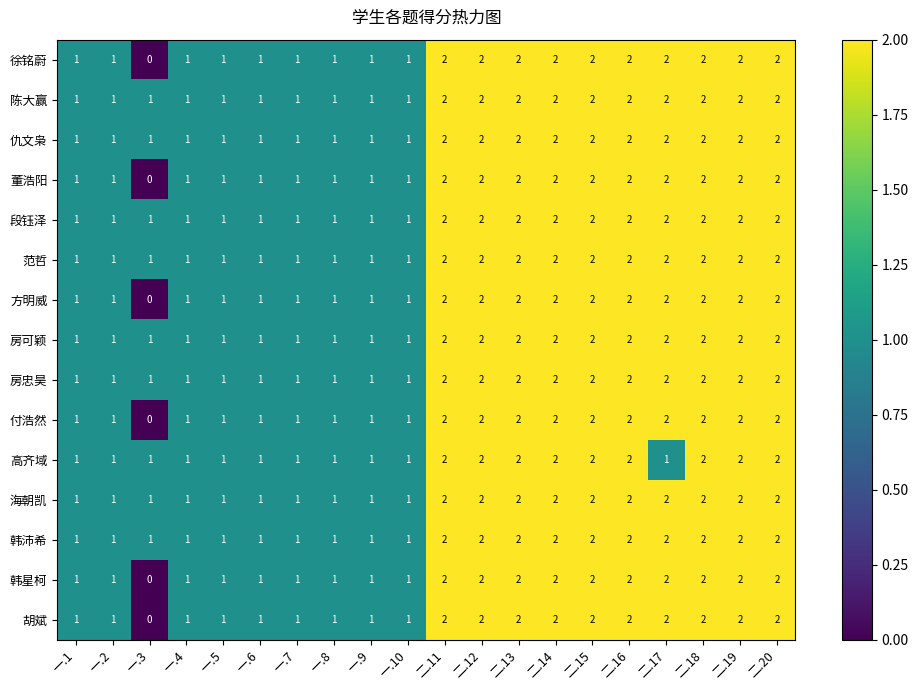

How many 范哲 values are between 1 and 2?

20